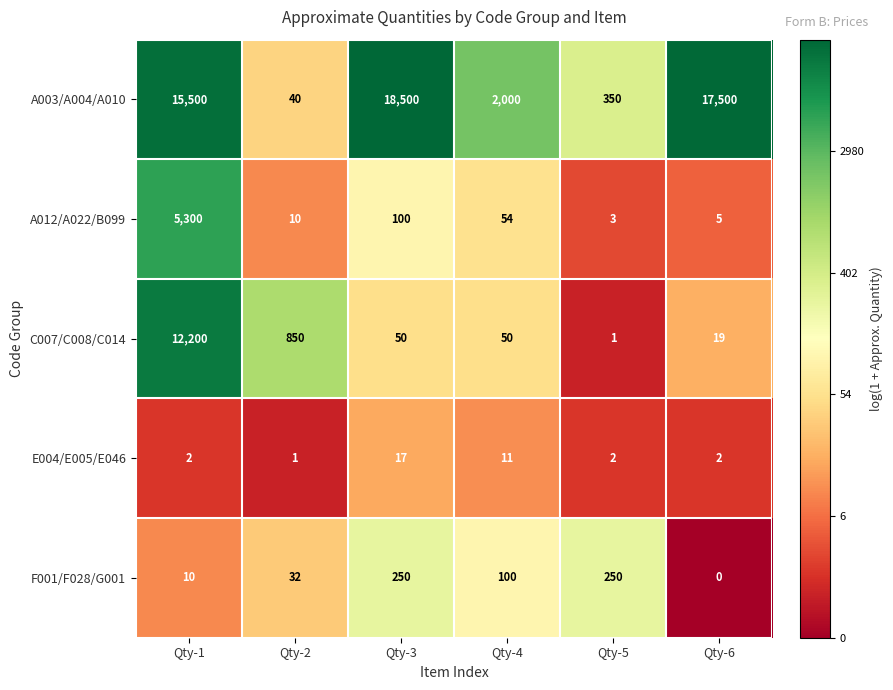

Is it true that F001/F028/G001 equals 95 at Qty-3?

False